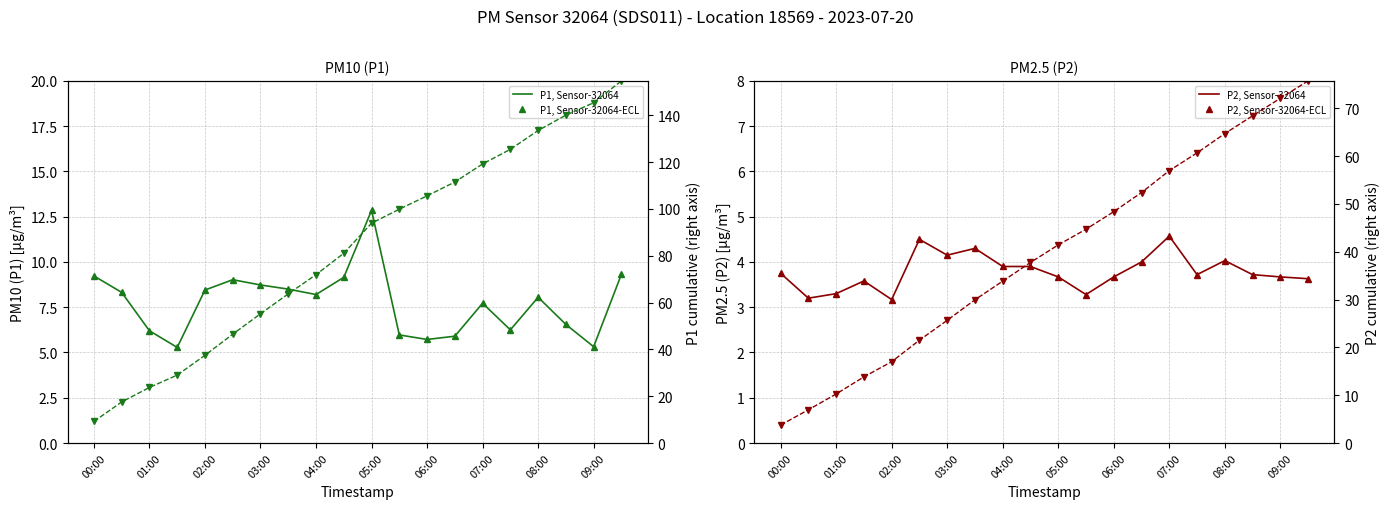

What is the label of the 8th point from the right?

06:00